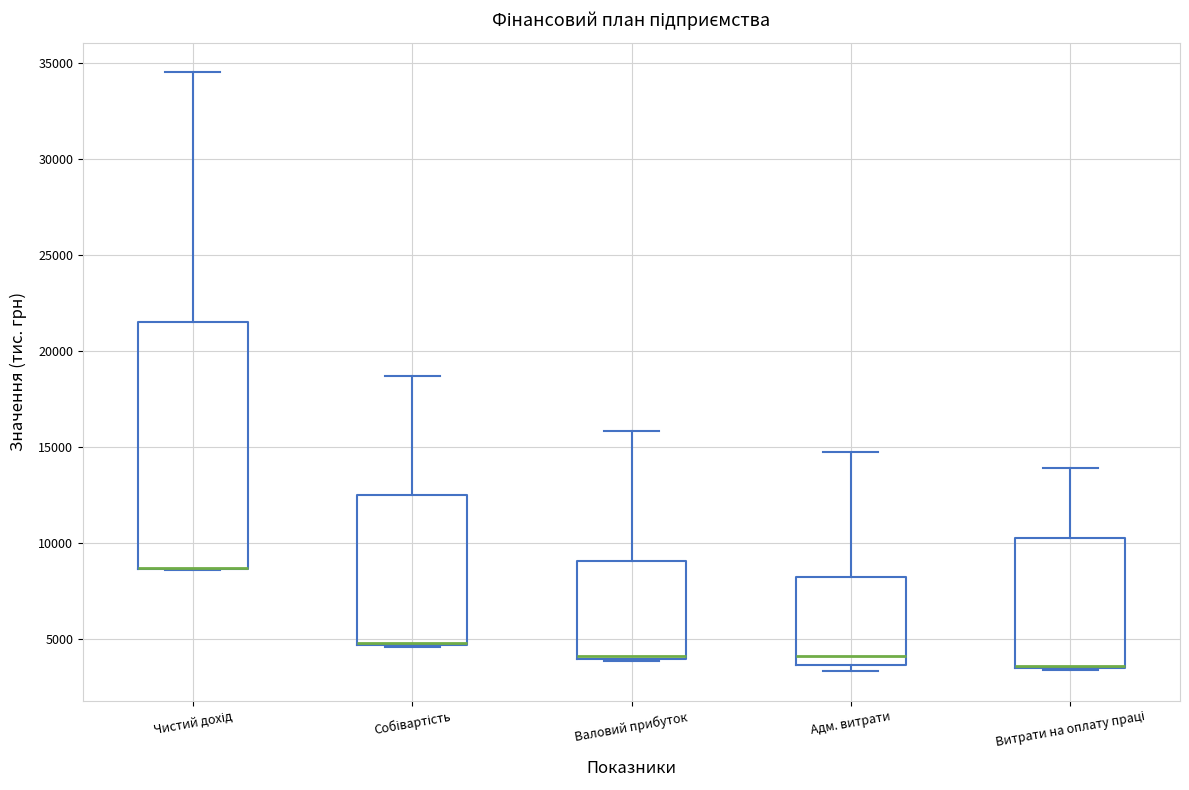

Reading left to right, transcribe this box plot: for each box, give where its median line is, the range the box spans, and where its two whiskers end, as read against the y-axis. The values are not printed on the chart, so give them approximately, as read against the axis.

Чистий дохід: median 8500 (drawn on the box's lower edge), box 8500 to 21500, whiskers 8500 to 34500
Собівартість: median 5000 (drawn on the box's lower edge), box 4500 to 12500, whiskers 4500 to 18500
Валовий прибуток: median 4000 (drawn on the box's lower edge), box 4000 to 9000, whiskers 4000 to 16000
Адм. витрати: median 4000, box 3500 to 8000, whiskers 3500 (just below the box's lower edge) to 14500
Витрати на оплату праці: median 3500 (drawn on the box's lower edge), box 3500 to 10000, whiskers 3500 to 14000